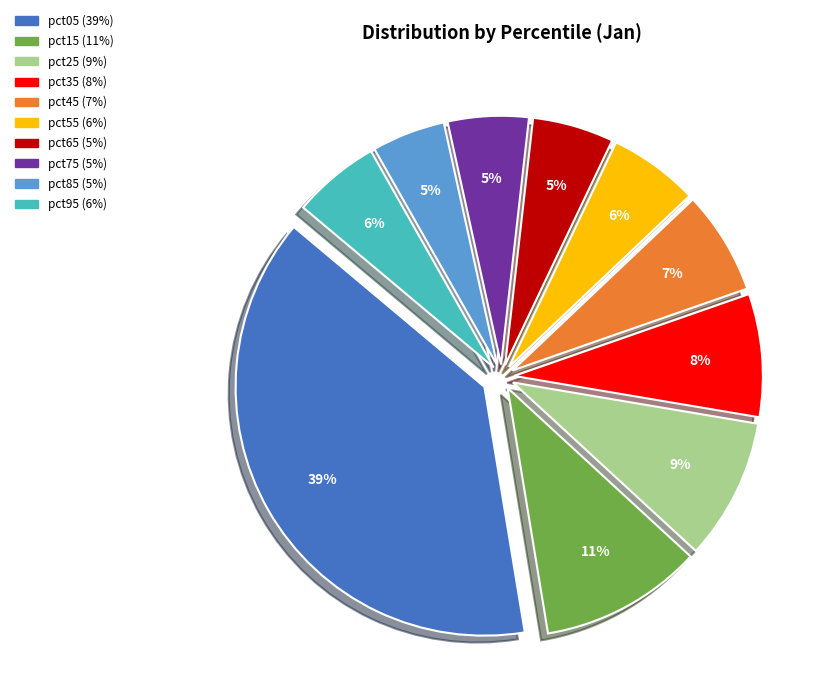

To the nearest percent, what percentage of the pie is pct25?

9%